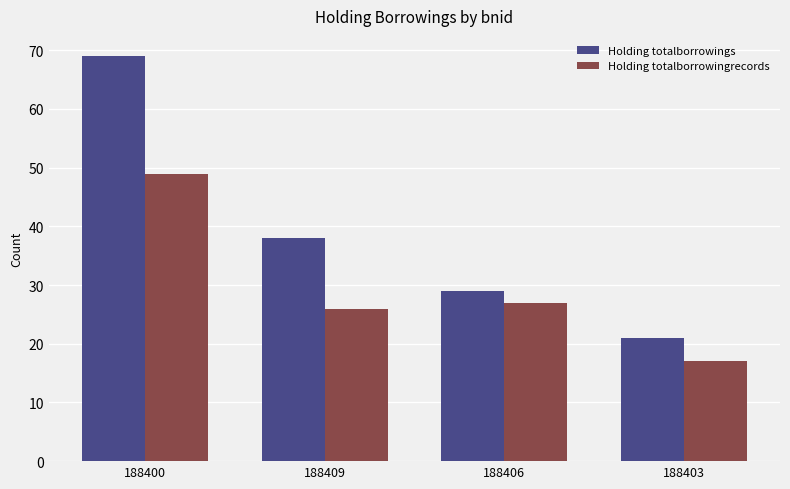

True or false: Holding totalborrowings has a value of 21 at 188403.

True